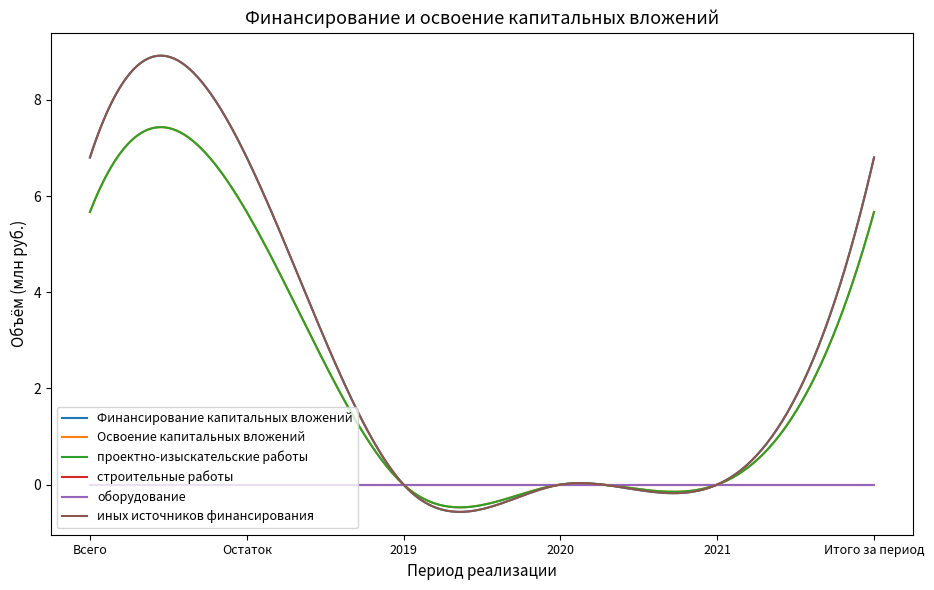

What is the maximum value shown in the chart?

6.8